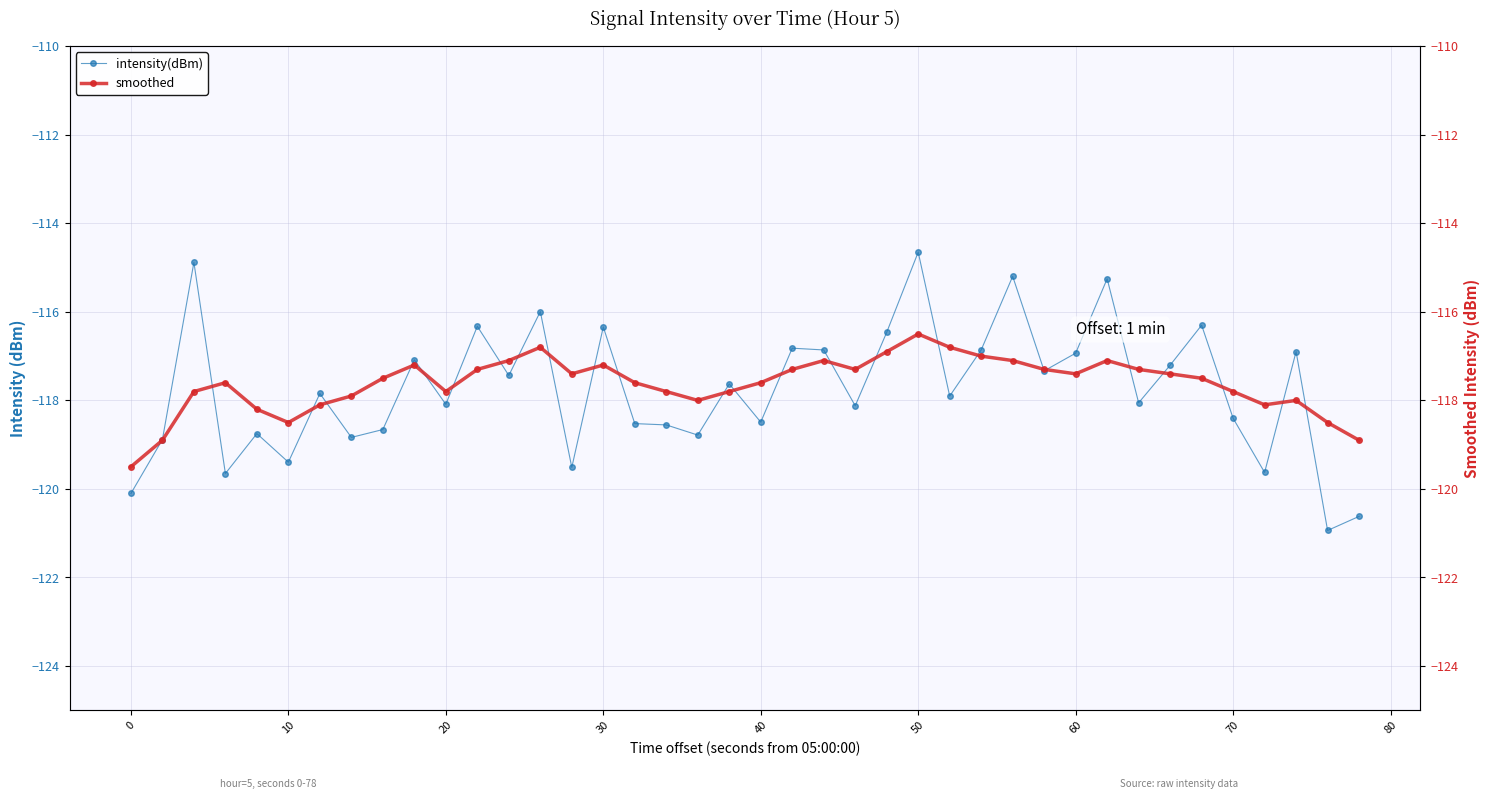

The intensity(dBm) series shows -35.7 at 50. True or false?

False